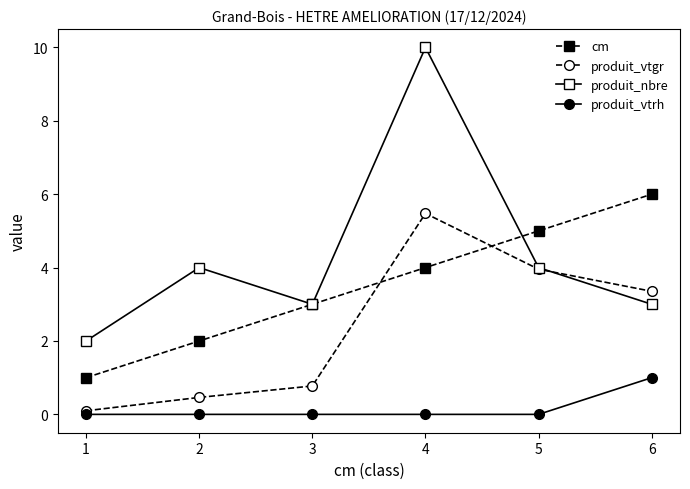

What are all the series names shown in the legend?

cm, produit_vtgr, produit_nbre, produit_vtrh